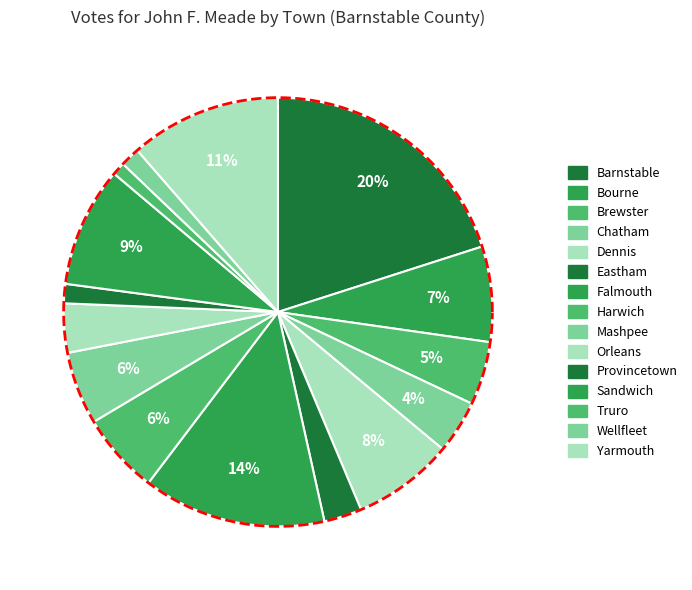

How many slices are in this pie chart?

15